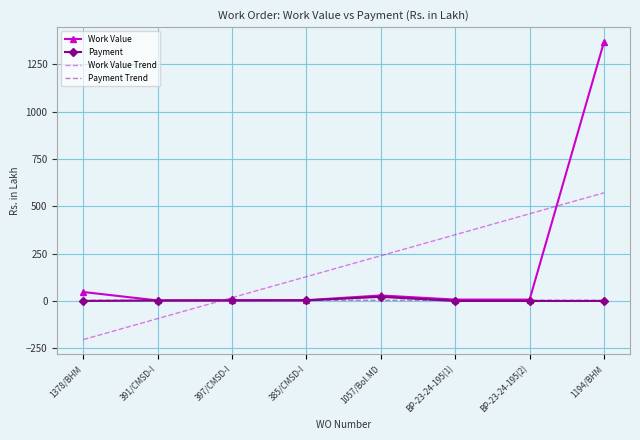

Which series has the largest range (max minus min)?

Work Value